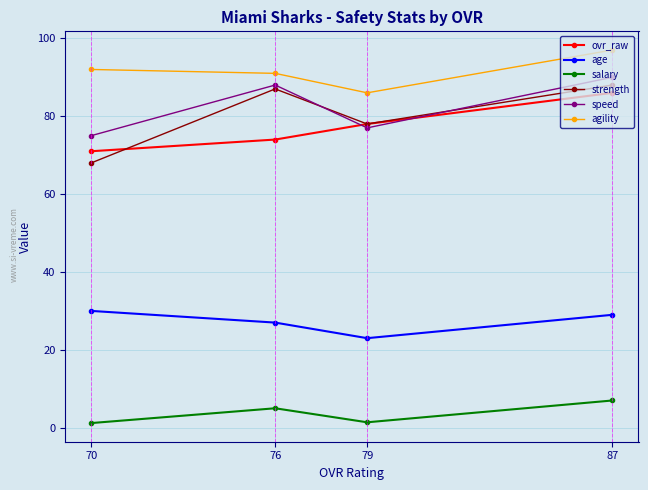

What are all the series names shown in the legend?

ovr_raw, age, salary, strength, speed, agility